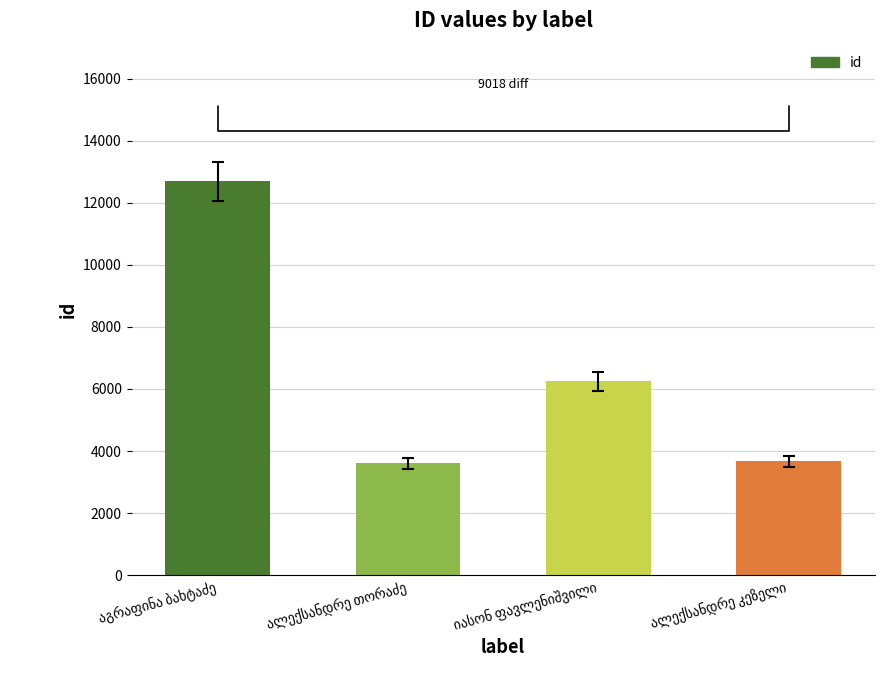

What is the average value?

6552